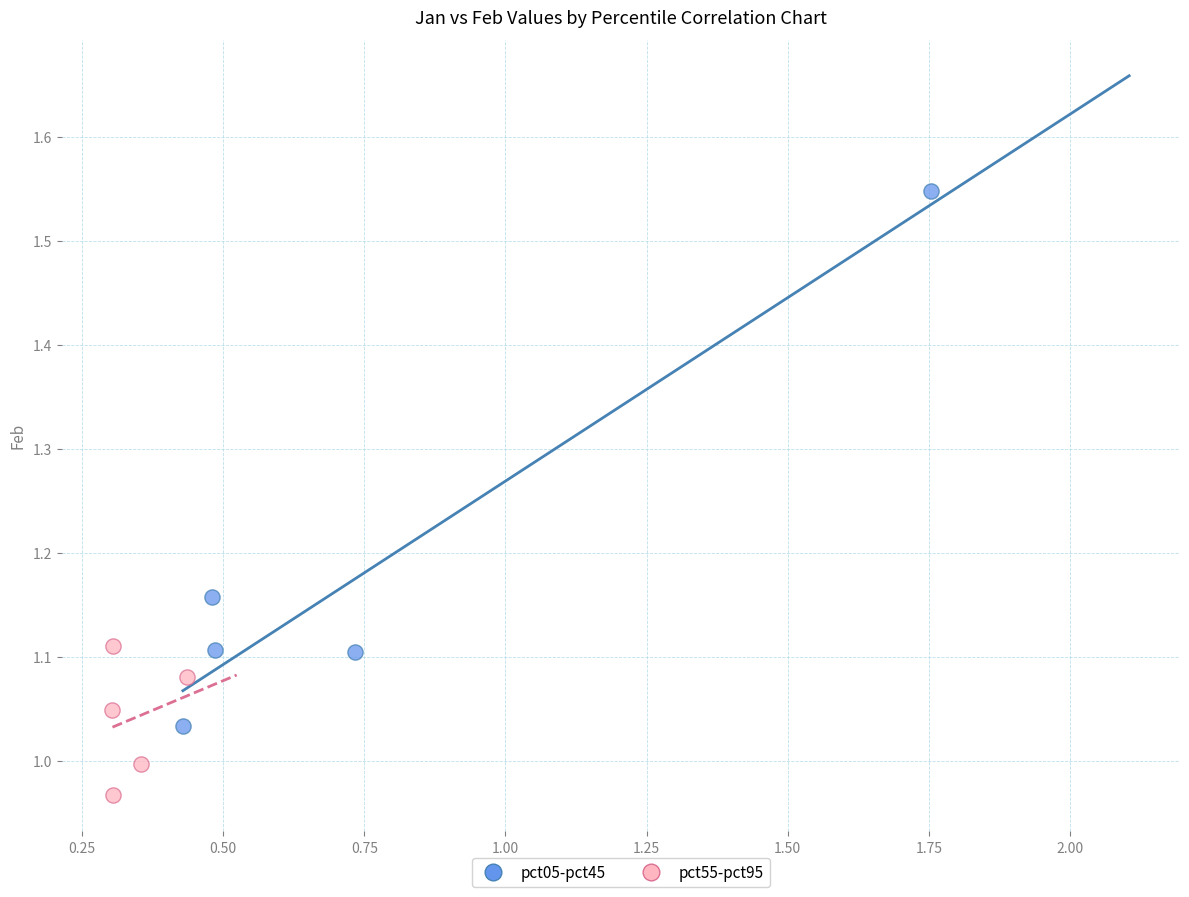

Which series contains the lowest Y value?

pct55-pct95